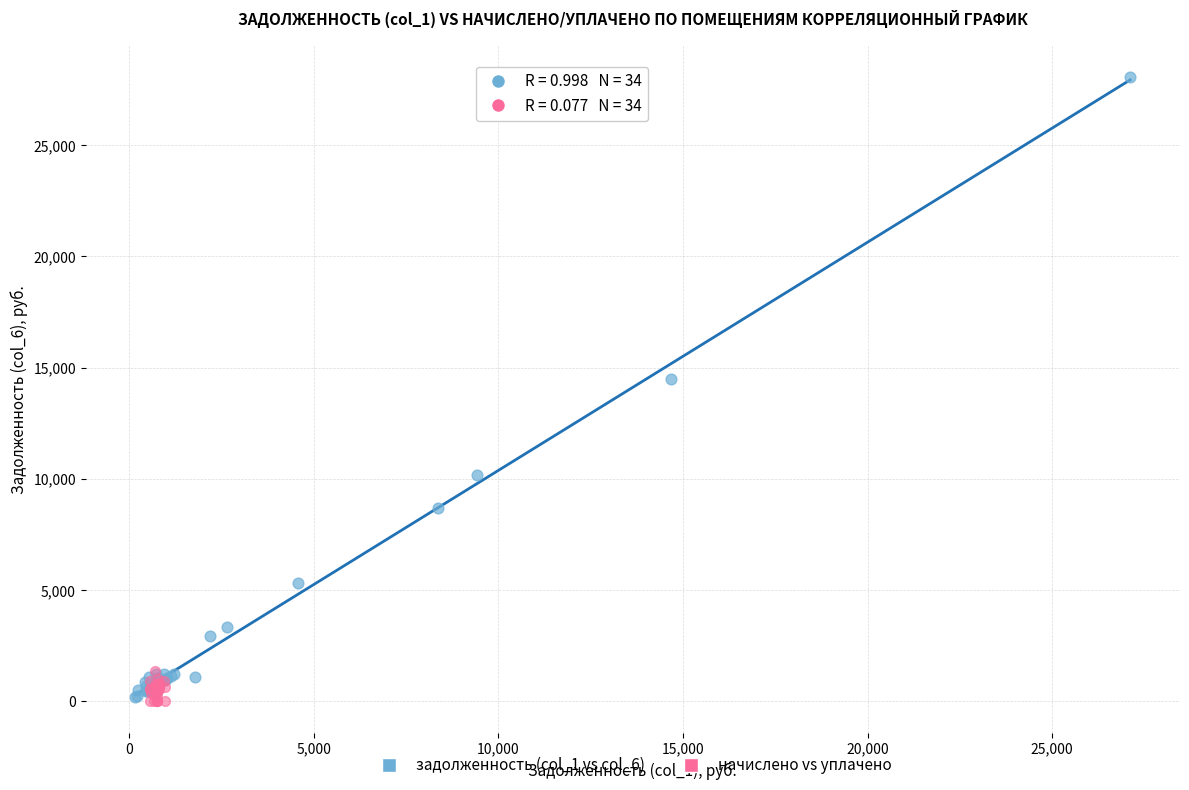

Which series has the widest spread of Y values?

задолженность (col_1 vs col_6)